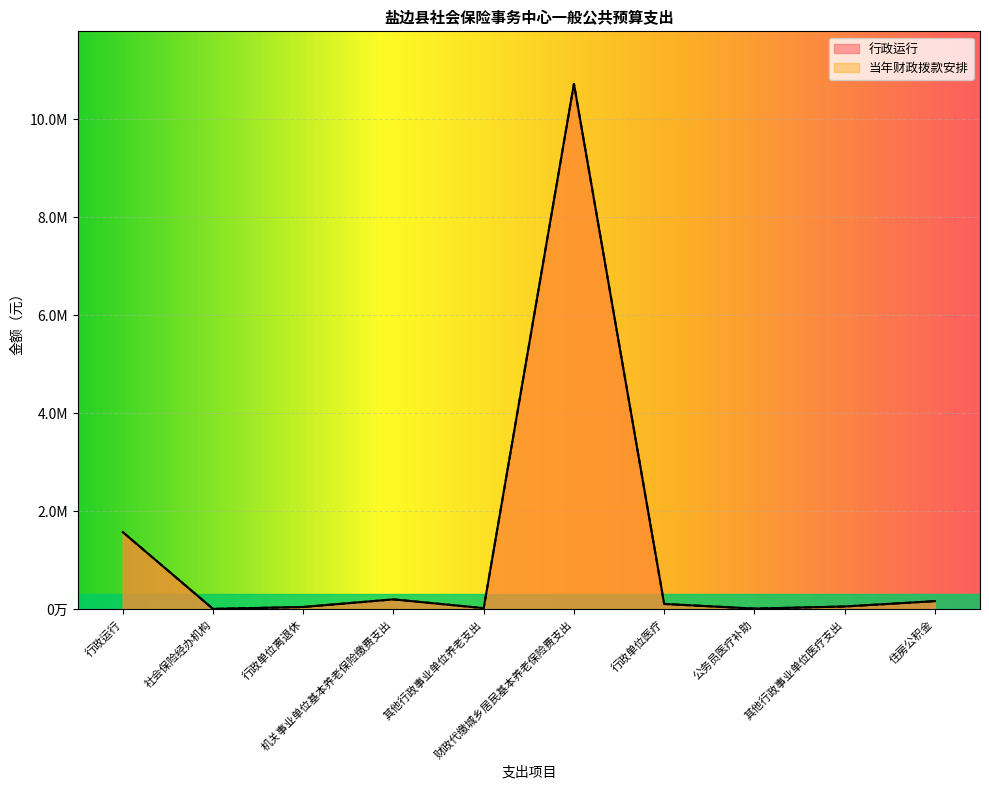

Where is 行政运行 nearest to the value 5363000?

行政运行